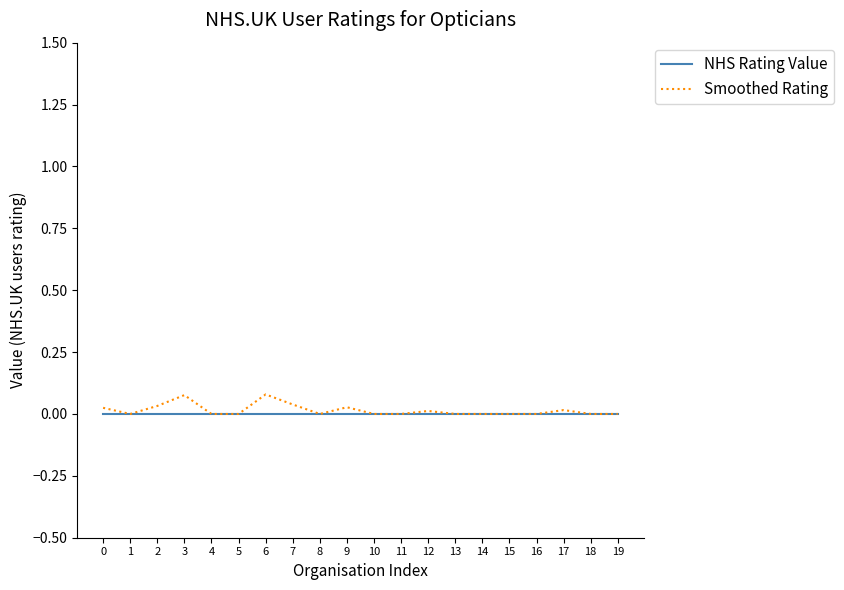

Which series has the largest range (max minus min)?

Smoothed Rating